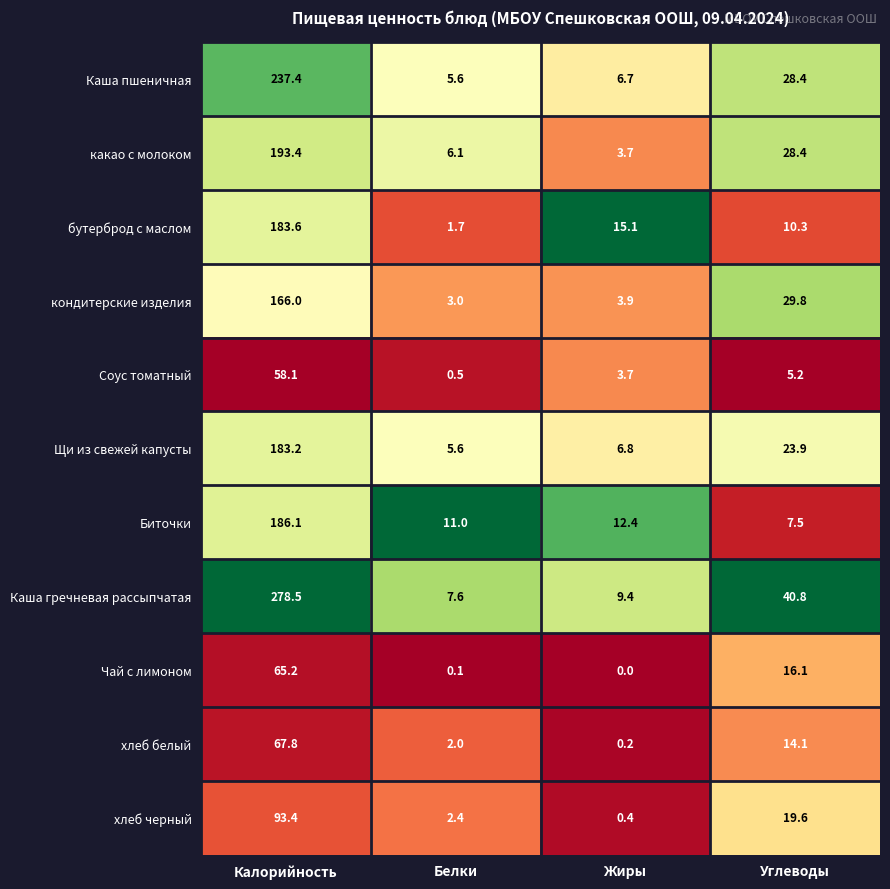

How many categories are shown in the chart?

4